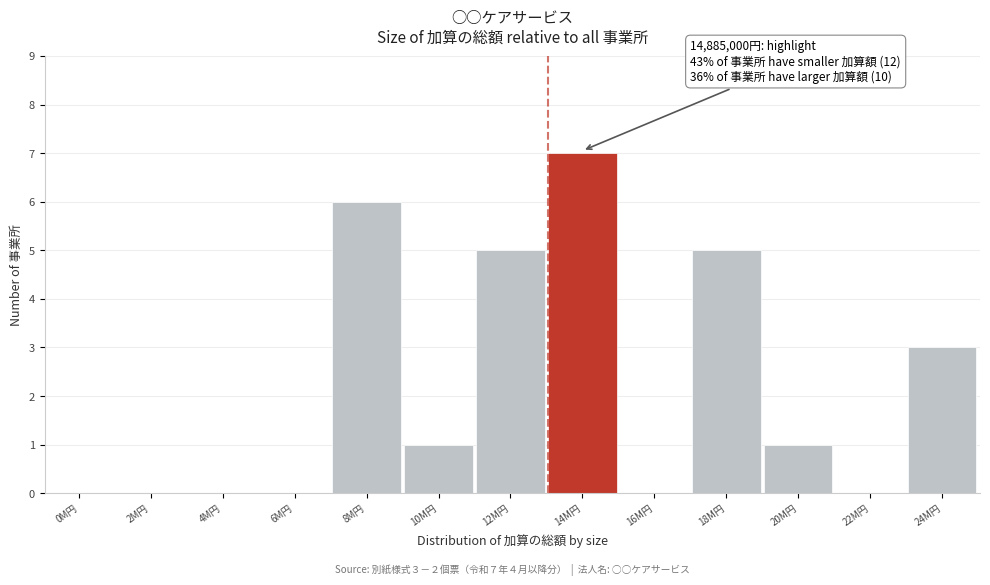

Reading left to right, what are all the values shown in this chart?

0M円=0	2M円=0	4M円=0	6M円=0	8M円=6	10M円=1	12M円=5	14M円=7	16M円=0	18M円=5	20M円=1	22M円=0	24M円=3